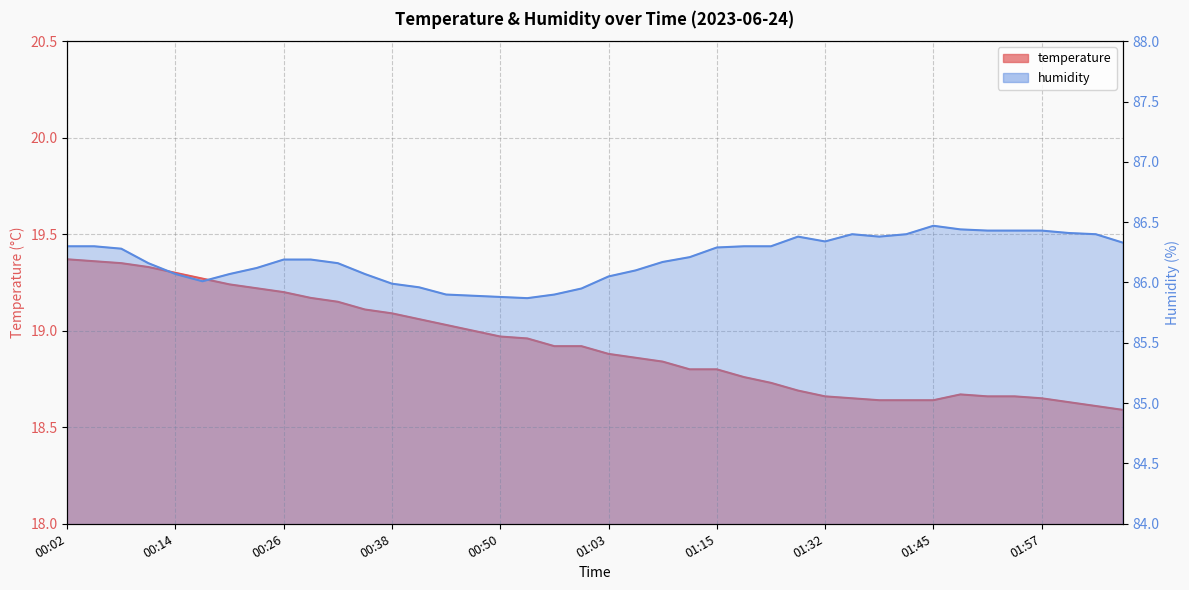

Rank the categories by humidity value from lowest to highest.

00:53, 00:50, 00:47, 00:44, 00:56, 01:00, 00:41, 00:38, 00:17, 01:03, 00:14, 00:20, 00:35, 01:06, 00:23, 00:11, 00:32, 01:09, 00:26, 00:29, 01:12, 00:08, 01:15, 00:02, 00:05, 01:18, 01:21, 02:07, 01:32, 01:29, 01:38, 01:35, 01:42, 02:03, 02:00, 01:51, 01:54, 01:57, 01:48, 01:45